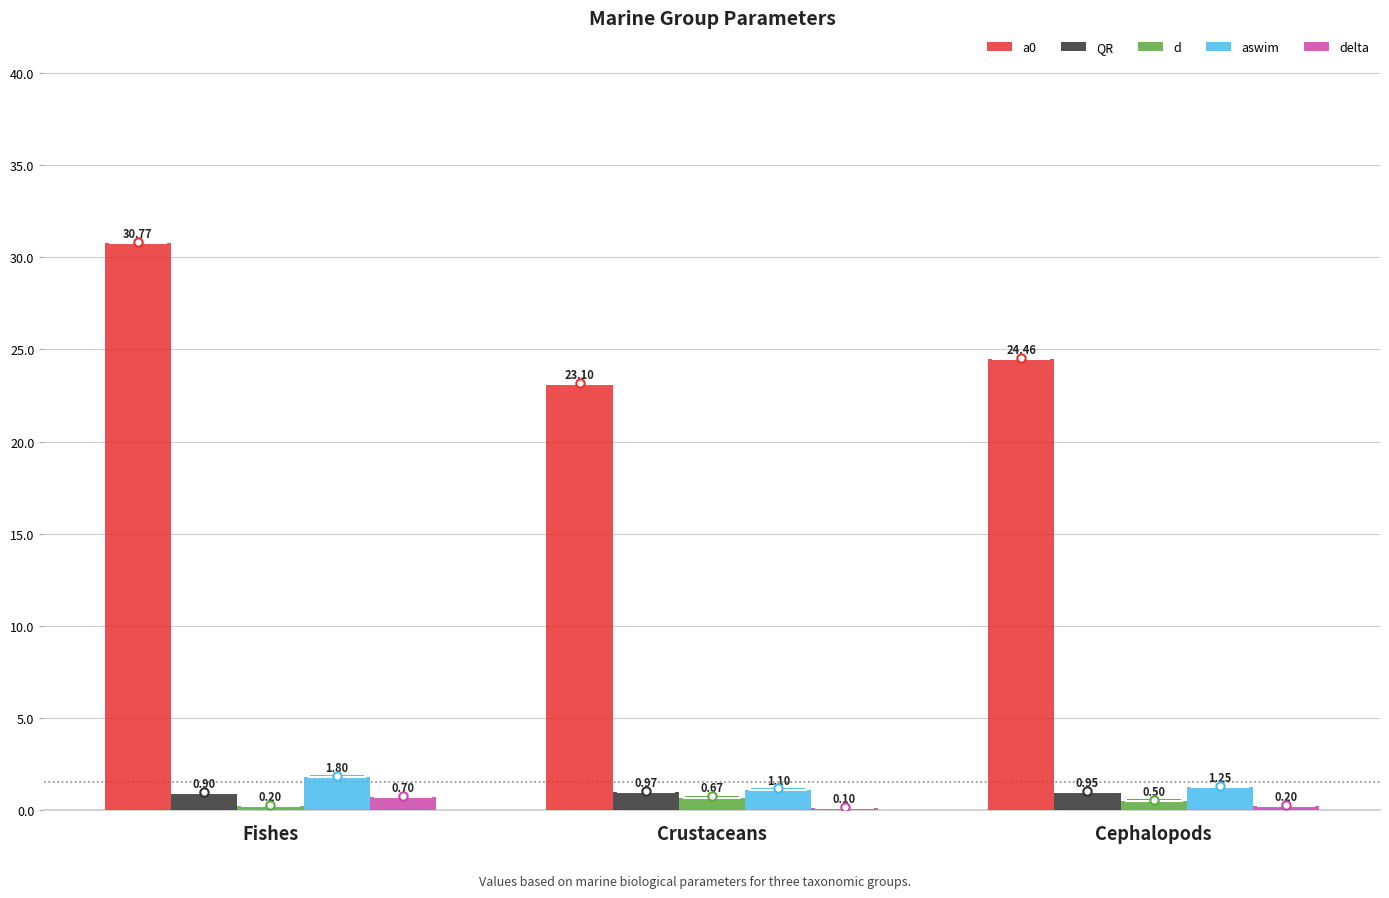

Between Crustaceans and Cephalopods, which series saw the biggest shift?

a0